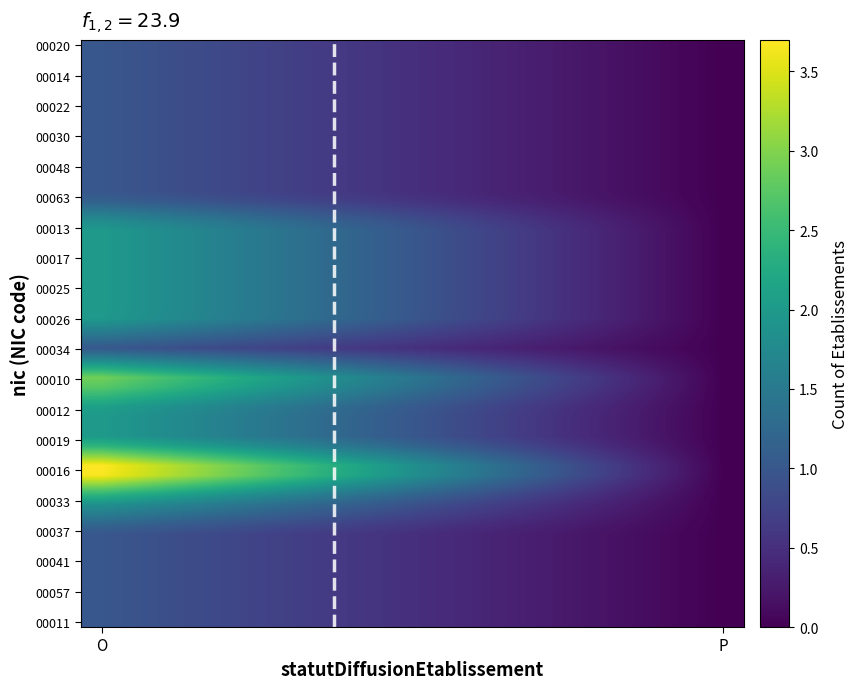

Rank the series by their maximum value, from lowest to highest.

00020, 00014, 00022, 00030, 00048, 00063, 00034, 00037, 00041, 00057, 00011, 00013, 00017, 00025, 00026, 00012, 00019, 00033, 00010, 00016